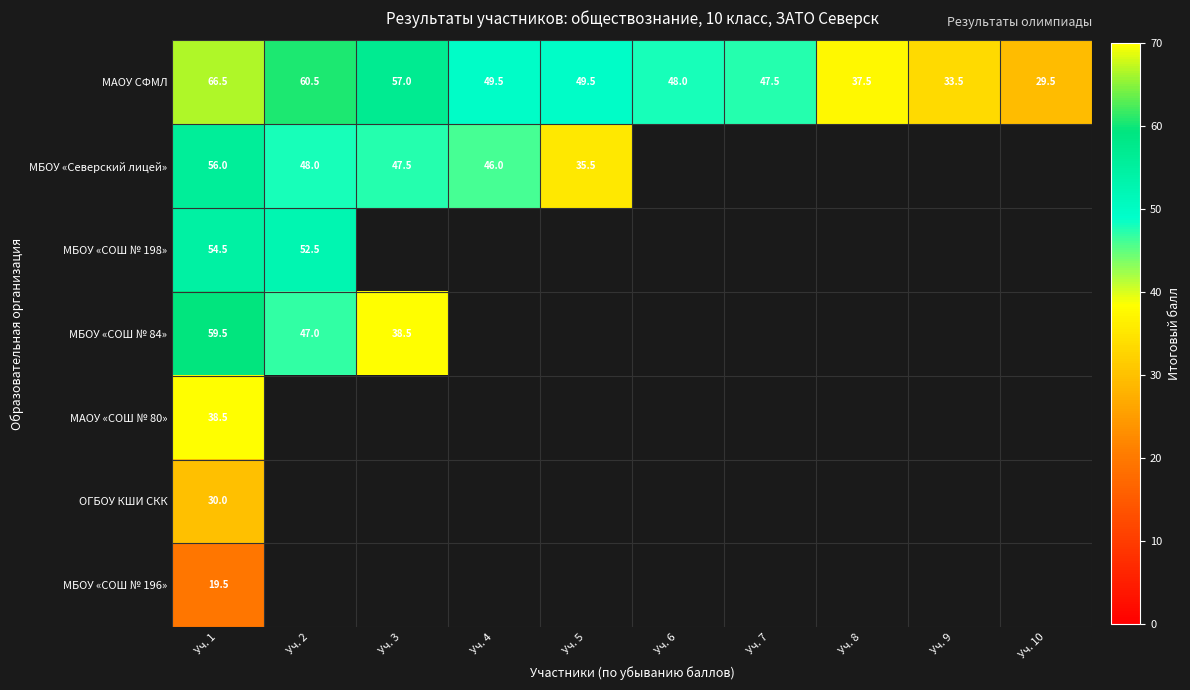

At which category is the sum across all series the highest?

Уч. 1